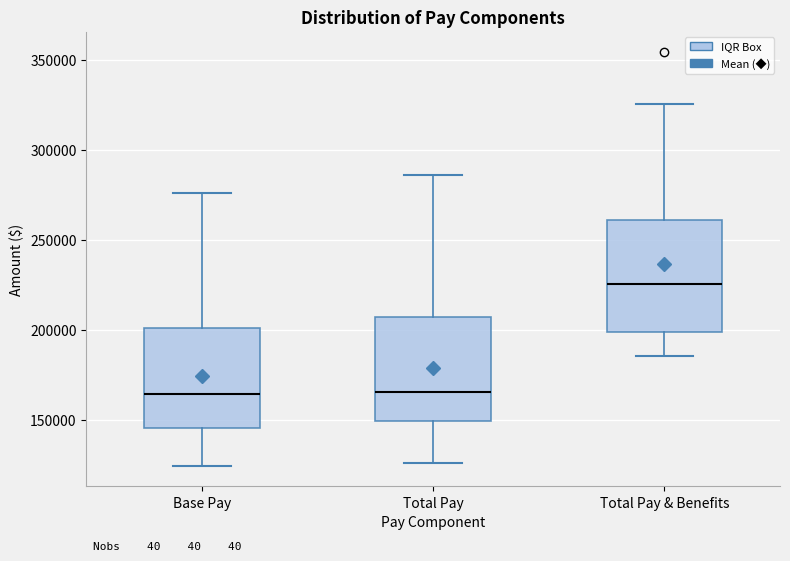

Reading left to right, transcribe this box plot: for each box, give where its median line is, the range the box spans, and where its two whiskers end, as read against the y-axis. The values are not printed on the chart, so give them approximately, as read against the axis.

Base Pay: median 165000, box 145000 to 200000, whiskers 125000 to 275000
Total Pay: median 165000, box 150000 to 210000, whiskers 125000 to 285000
Total Pay & Benefits: median 225000, box 200000 to 260000, whiskers 185000 to 325000